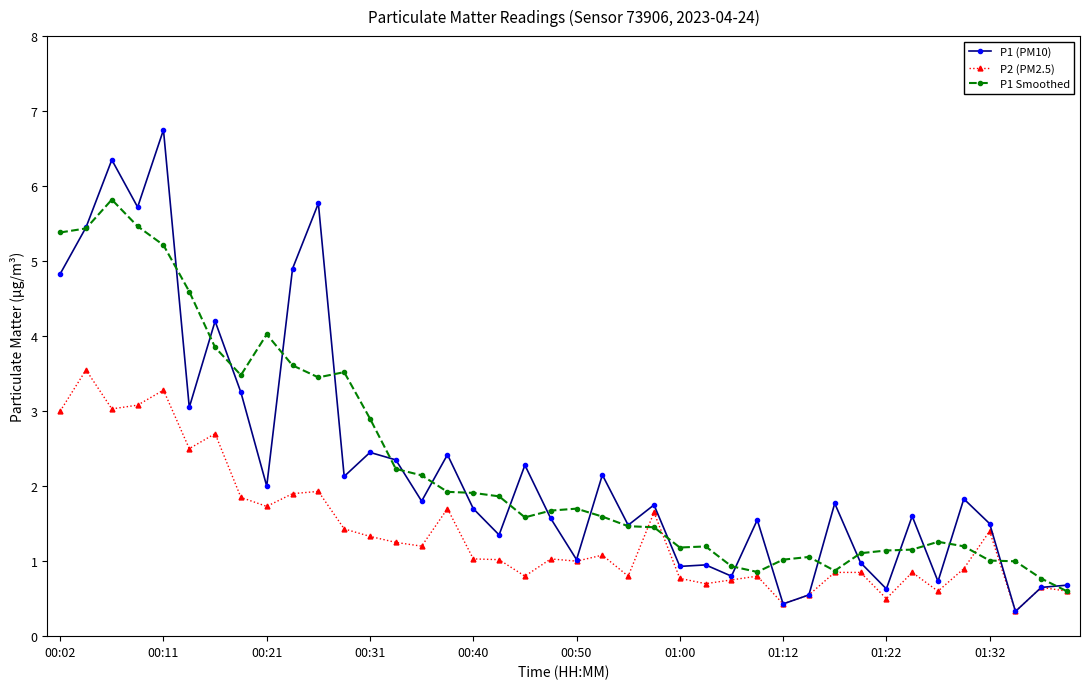

What is the maximum value shown in the chart?

6.8